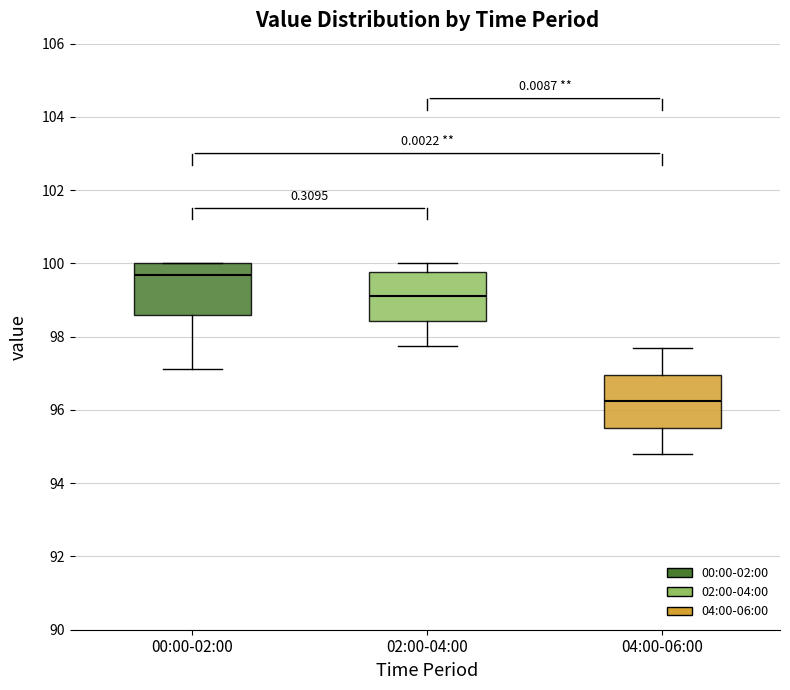

Where is the lower edge of the box for 00:00-02:00 on the y-axis? The values are not printed on the chart, so give them approximately, as read against the axis.

98.6